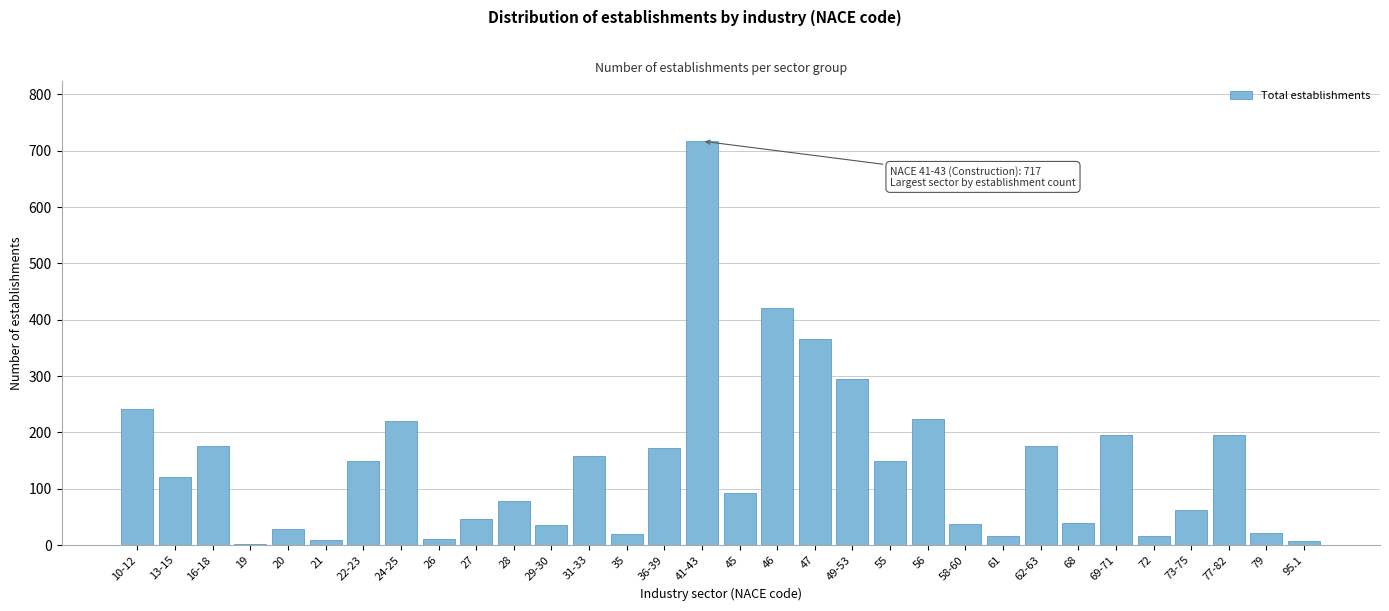

What is the change in value from 36-39 to 56?

+51